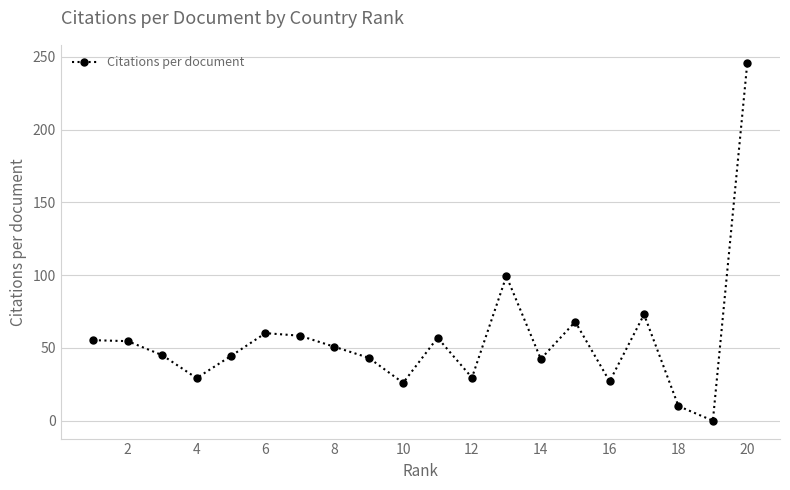

What is the maximum value shown in the chart?

246.0